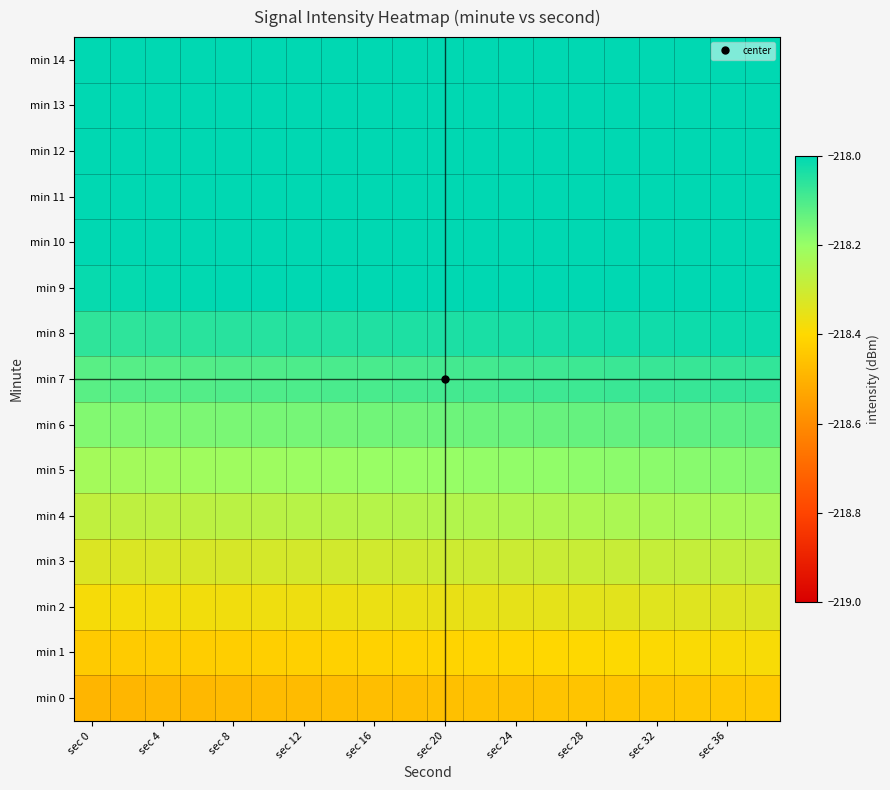

Count the number of categories in the chart.

20